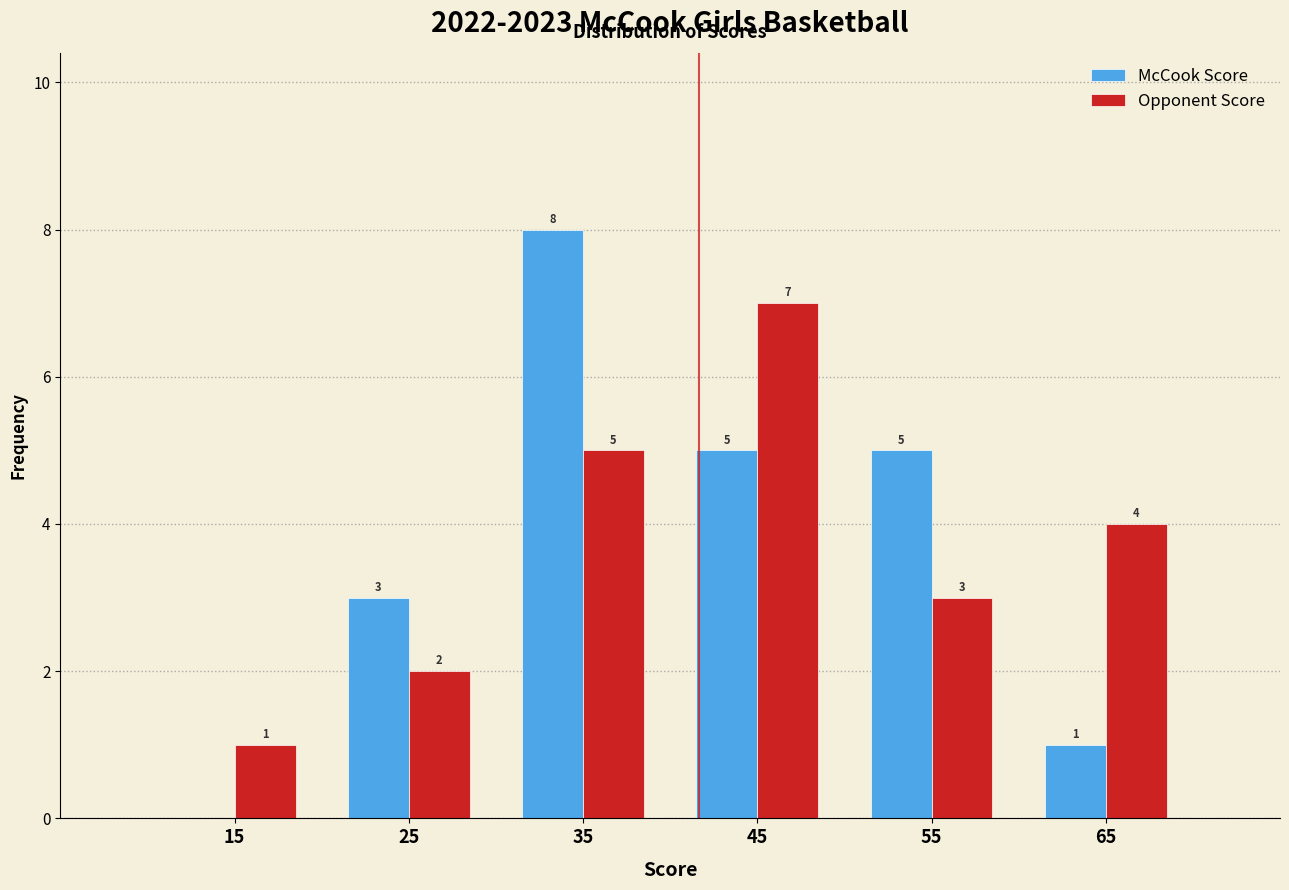

In the Opponent Score series, which range on the x-axis has the tallest bar?

40 to 50